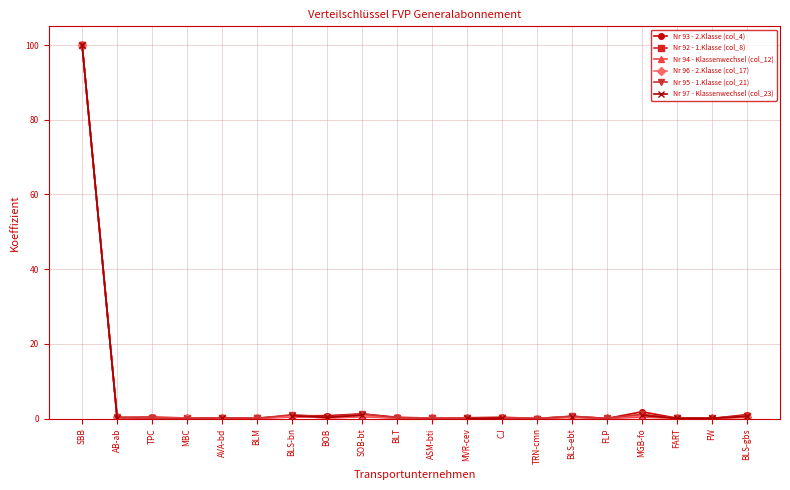

Rank the series at CJ from lowest to highest value.

Nr 94 - Klassenwechsel (col_12), Nr 97 - Klassenwechsel (col_23), Nr 95 - 1.Klasse (col_21), Nr 96 - 2.Klasse (col_17), Nr 92 - 1.Klasse (col_8), Nr 93 - 2.Klasse (col_4)